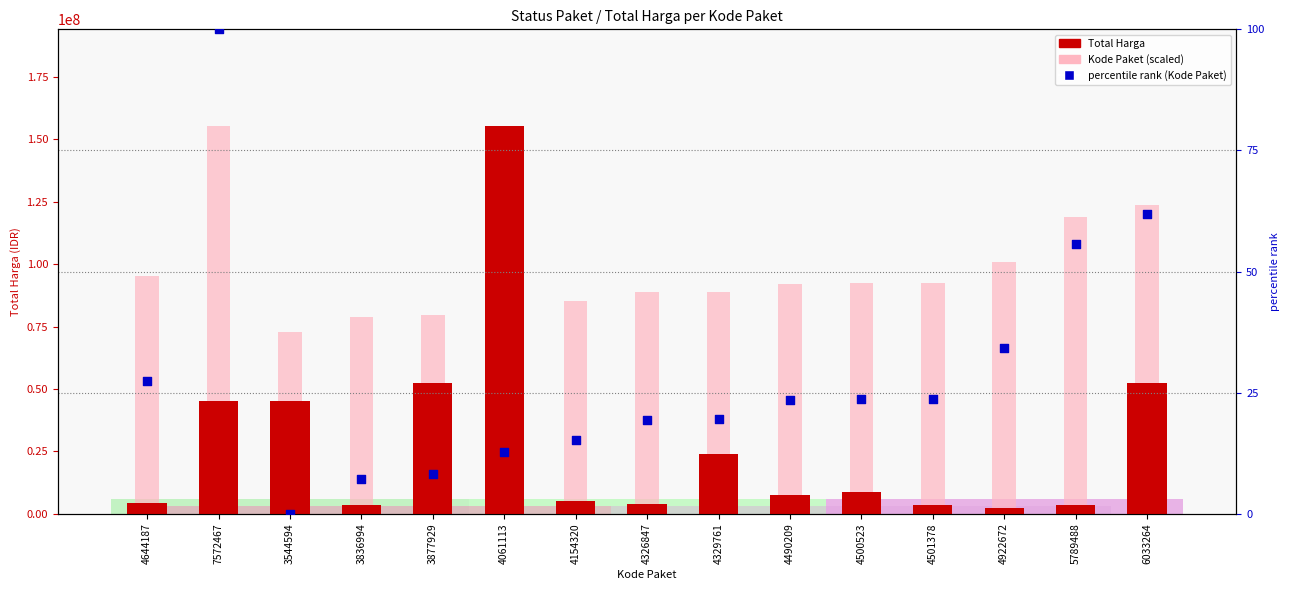

At how many categories does at least one series exceed 125189285?

2